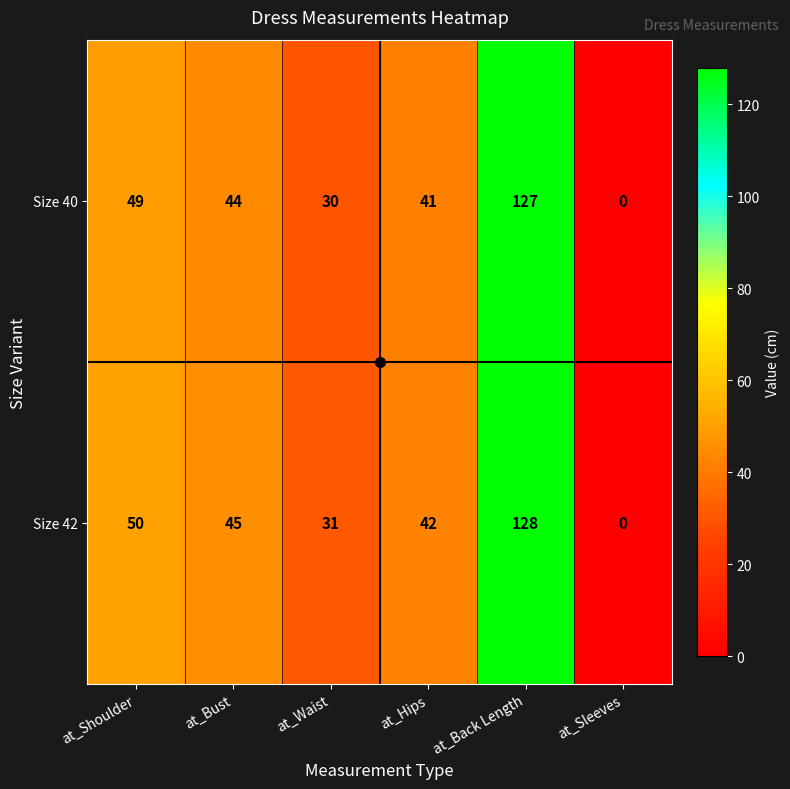

Which label corresponds to the smallest value in the chart?

at_Sleeves